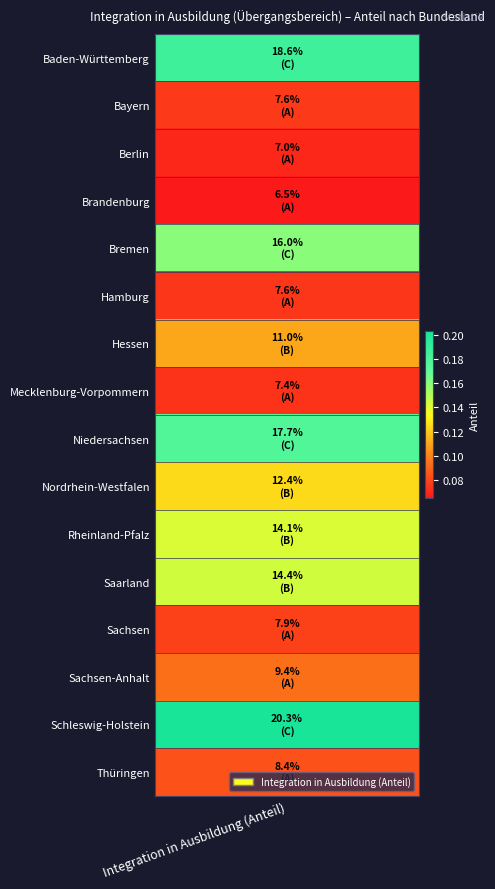

True or false: the data shows 0.1 at Brandenburg.

True